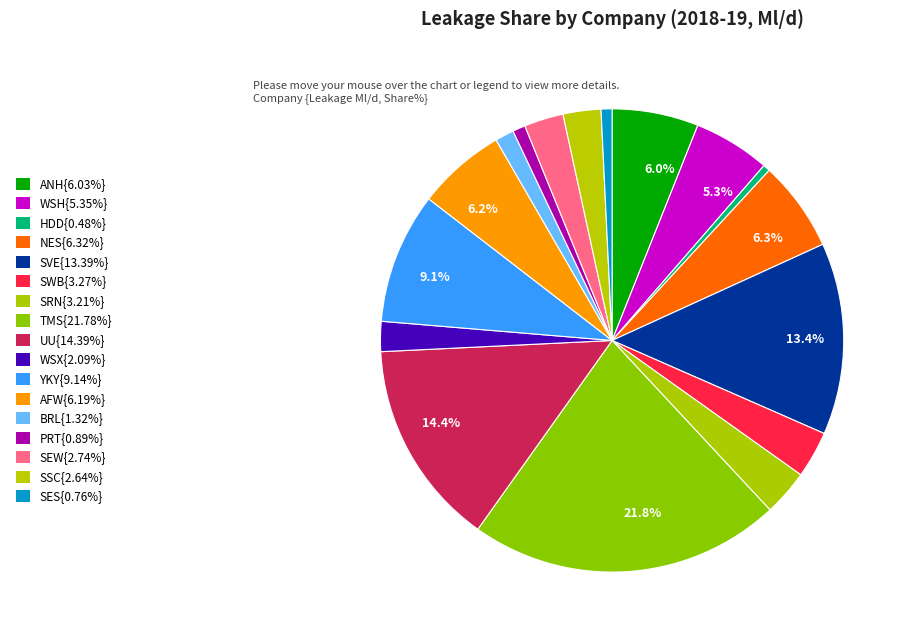

Is there a majority slice in this chart?

No